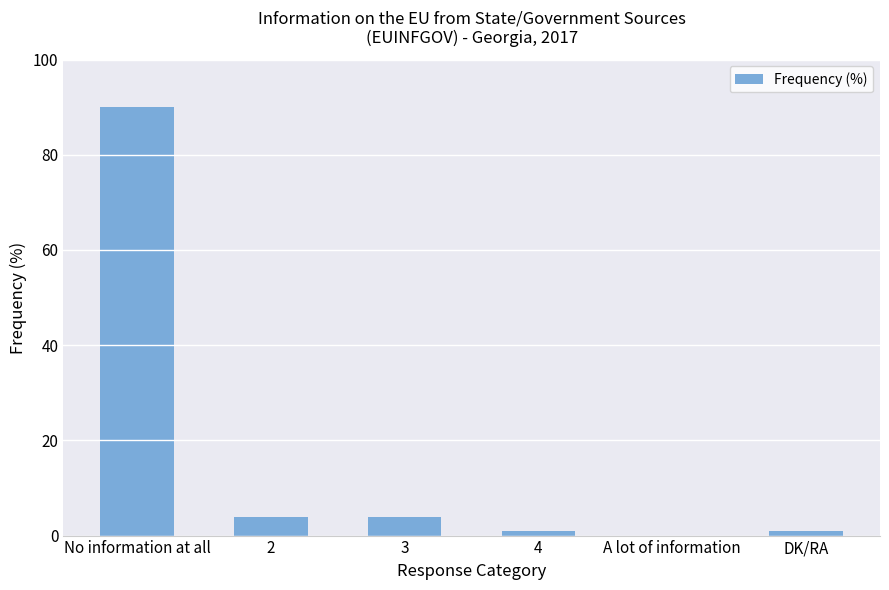

What is the sum of all values?

100